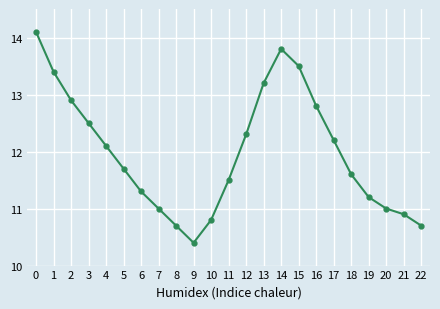

What is the difference between the maximum and minimum values?

3.7